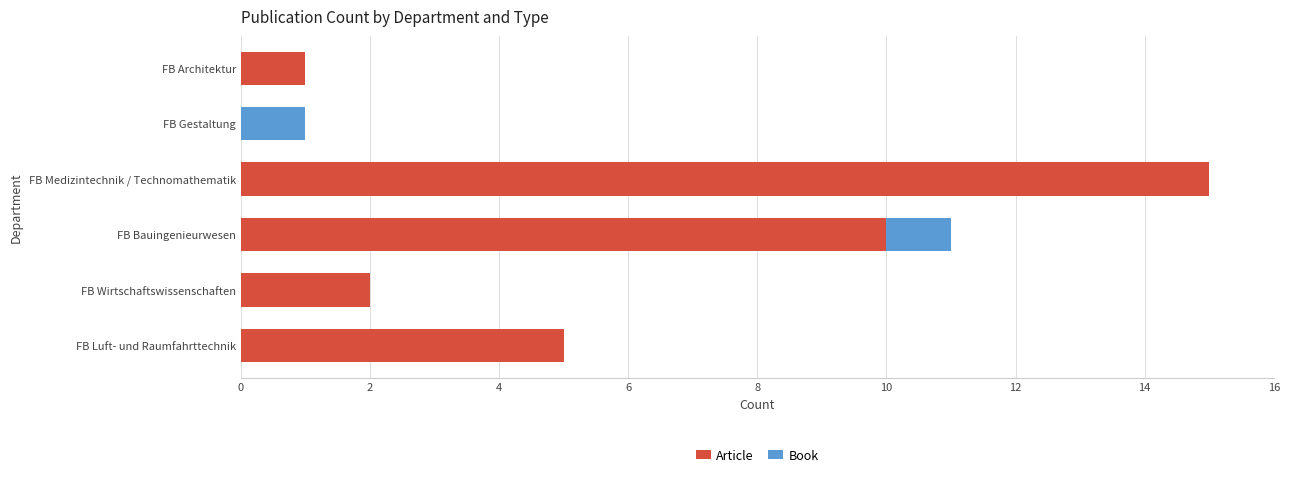

The Article series shows 2 at FB Architektur. True or false?

False